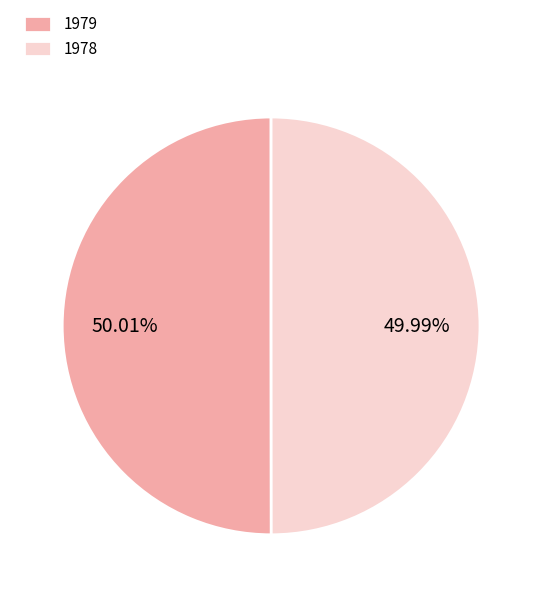

Approximately how many times larger is the value at 1978 compared to 1979?

1.0